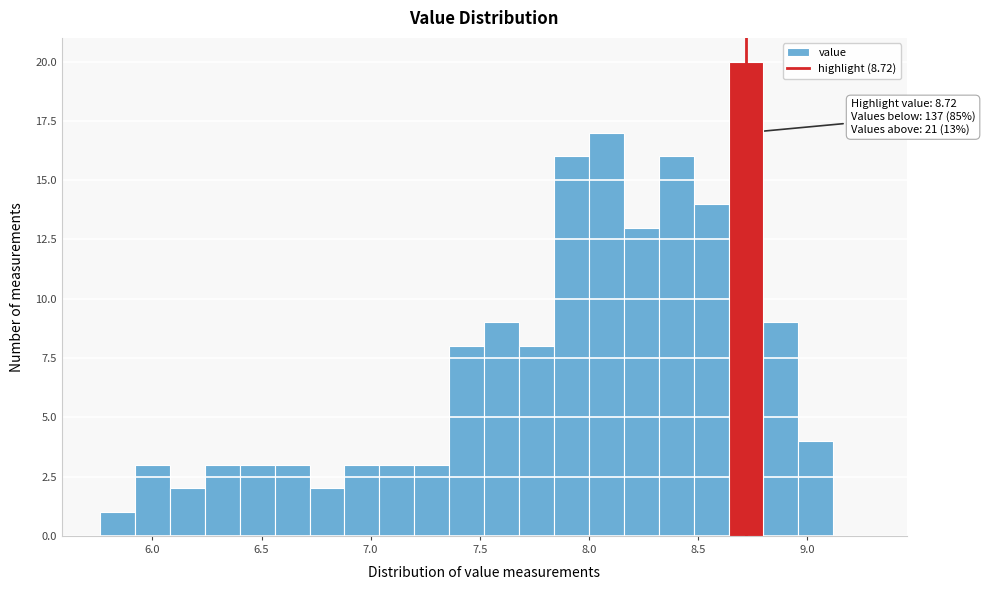

Read against the x-axis, roughly where is the centre of the tallest bar?

8.70